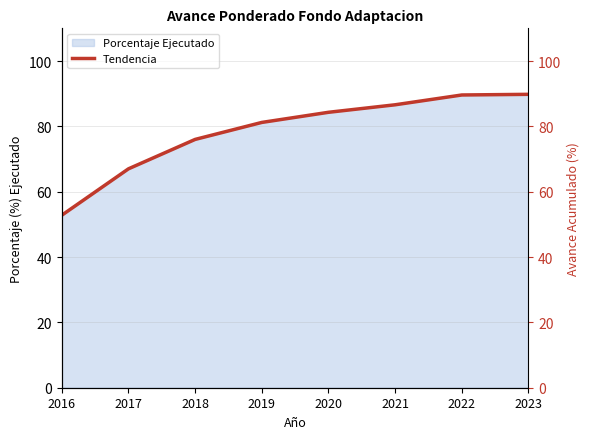

At which label does Tendencia reach its minimum?

2016